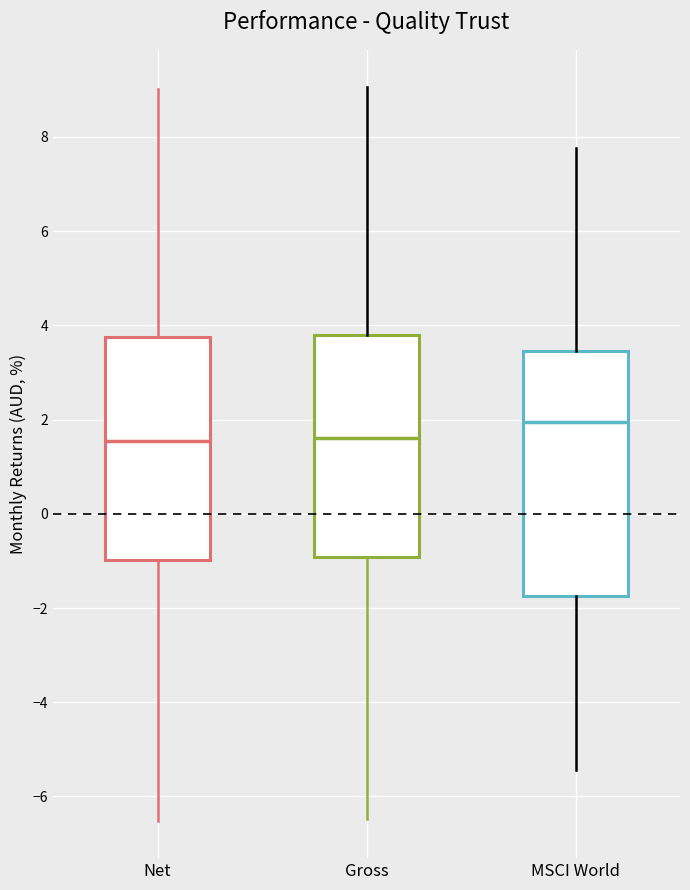

Reading left to right, read every box against the y-axis: the position of its median line, the range the box covers, and the ends of its whiskers. The values are not printed on the chart, so give them approximately, as read against the axis.

Net: median 1.6, box -1.0 to 3.8, whiskers -6.6 to 9.0
Gross: median 1.6, box -1.0 to 3.8, whiskers -6.4 to 9.0
MSCI World: median 2.0, box -1.8 to 3.4, whiskers -5.4 to 7.8